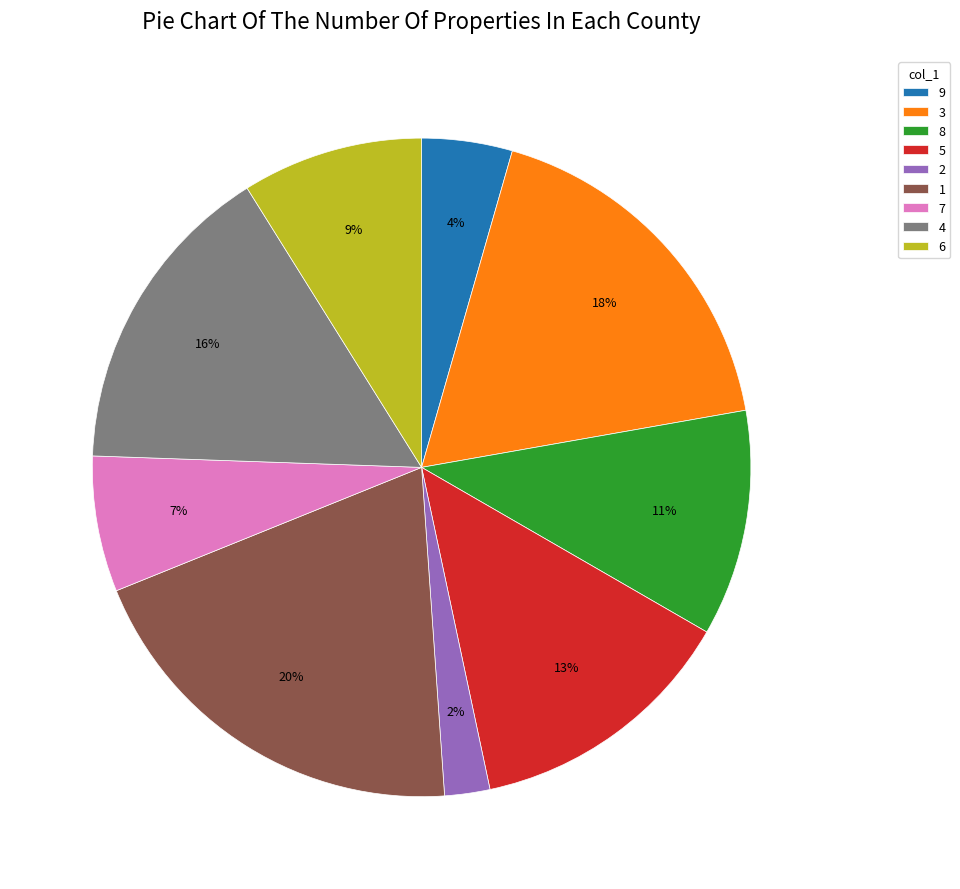

To the nearest percent, what is the difference between the 1 and 6 slice percentages?

11%